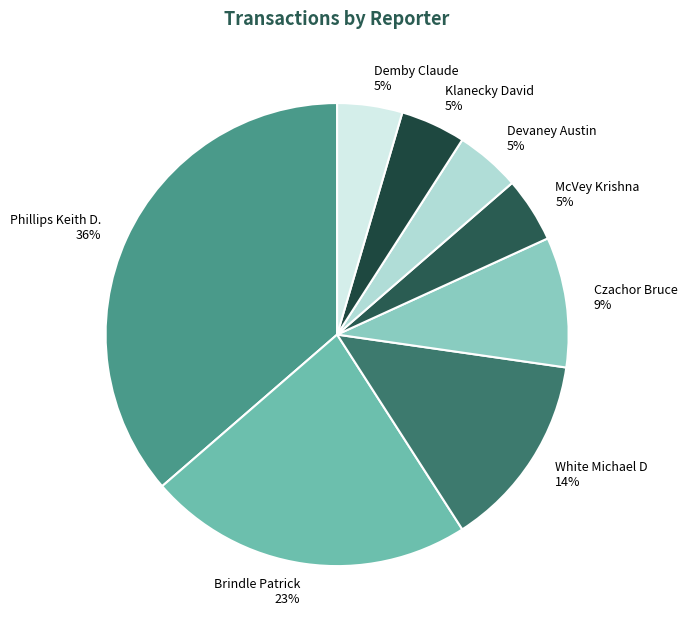

To the nearest percent, what percentage of the pie is McVey Krishna?

5%